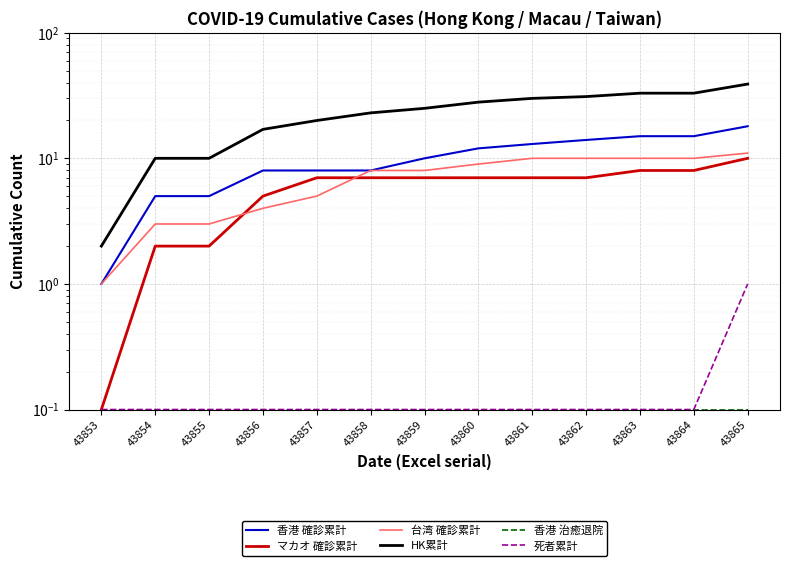

True or false: 香港 確診累計 and 台湾 確診累計 cross at least once.

False